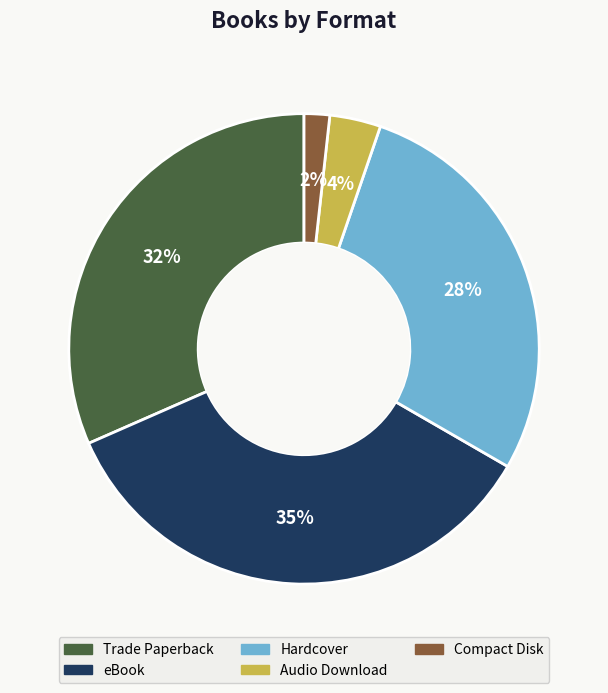

To the nearest percent, what is the combined percentage of Hardcover and Audio Download?

32%